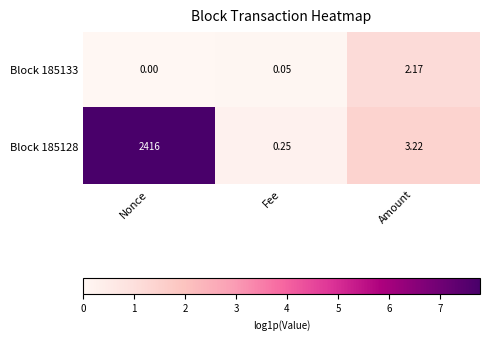

How many series are shown in this chart?

2